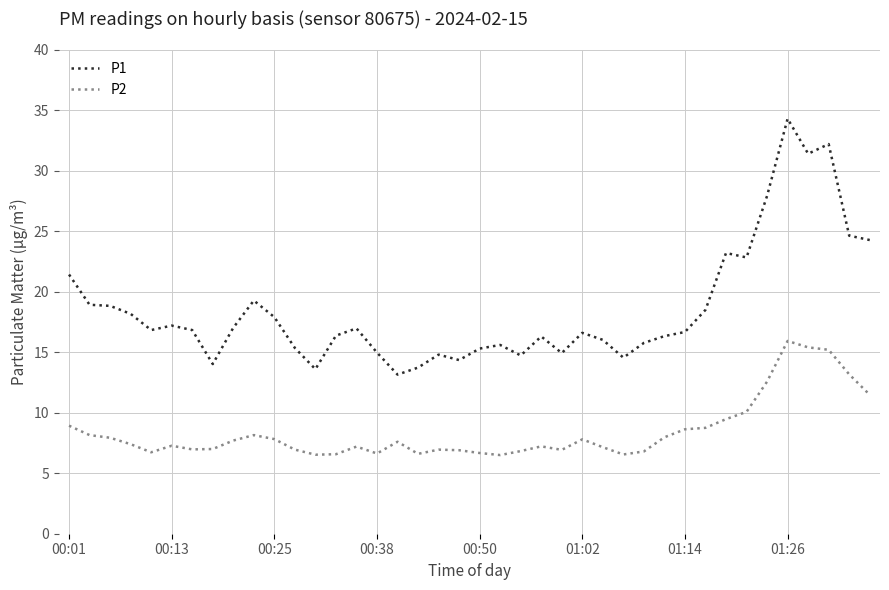

True or false: P2 and P1 cross at least once.

False